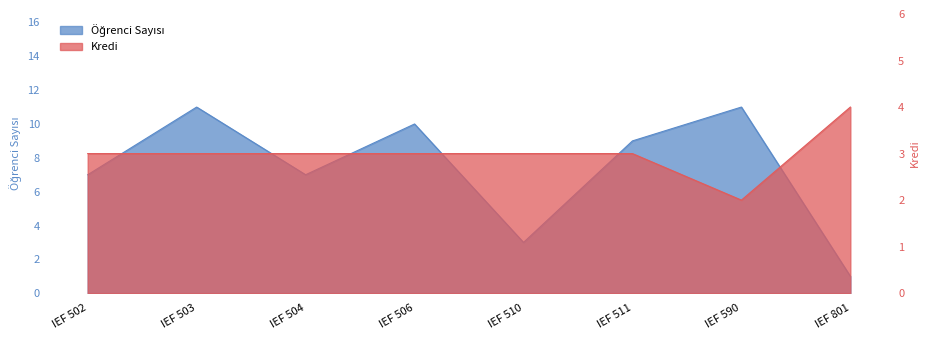

List the series in order of their peak value, highest first.

Öğrenci Sayısı, Kredi